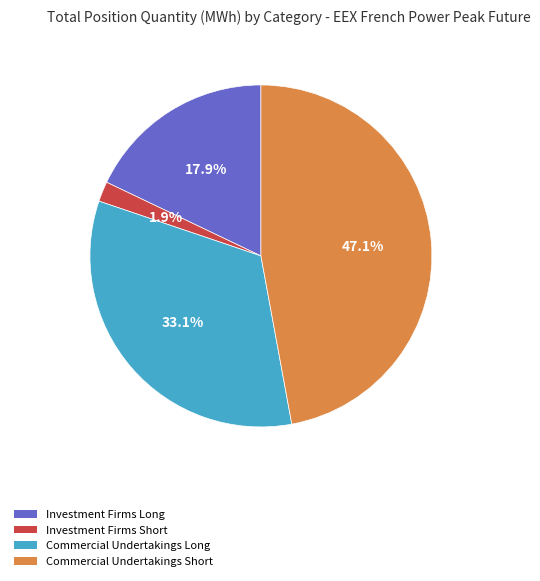

To the nearest percent, what is the combined percentage of Commercial Undertakings Short and Investment Firms Long?

65%